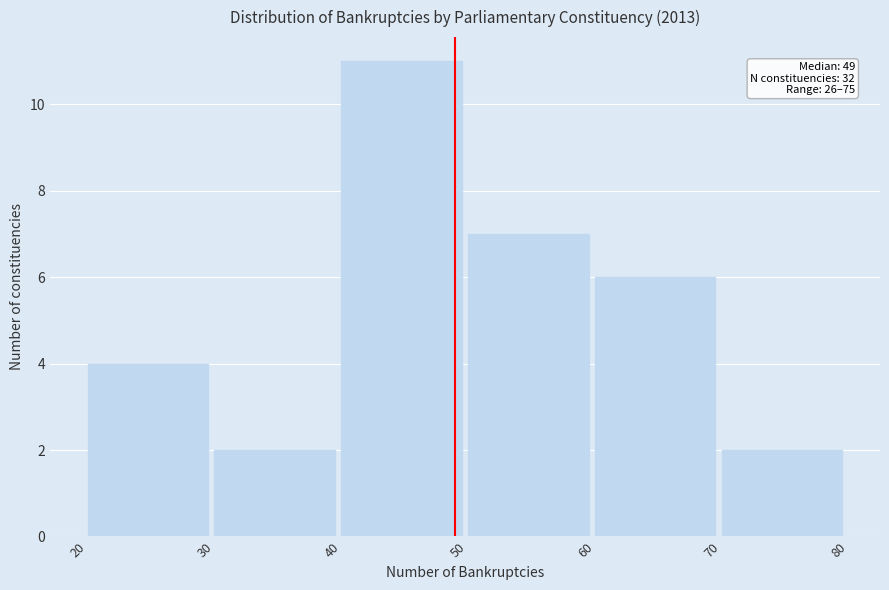

Over which range of the x-axis is the bar tallest?

40 to 50